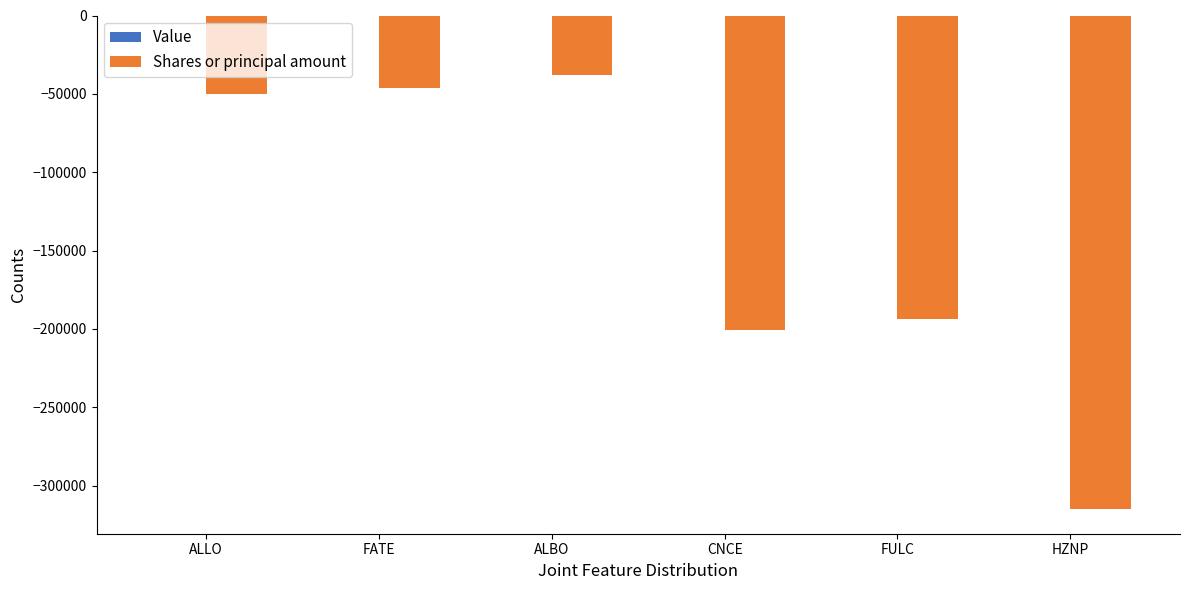

Where is the data nearest to the value -176486?

FULC